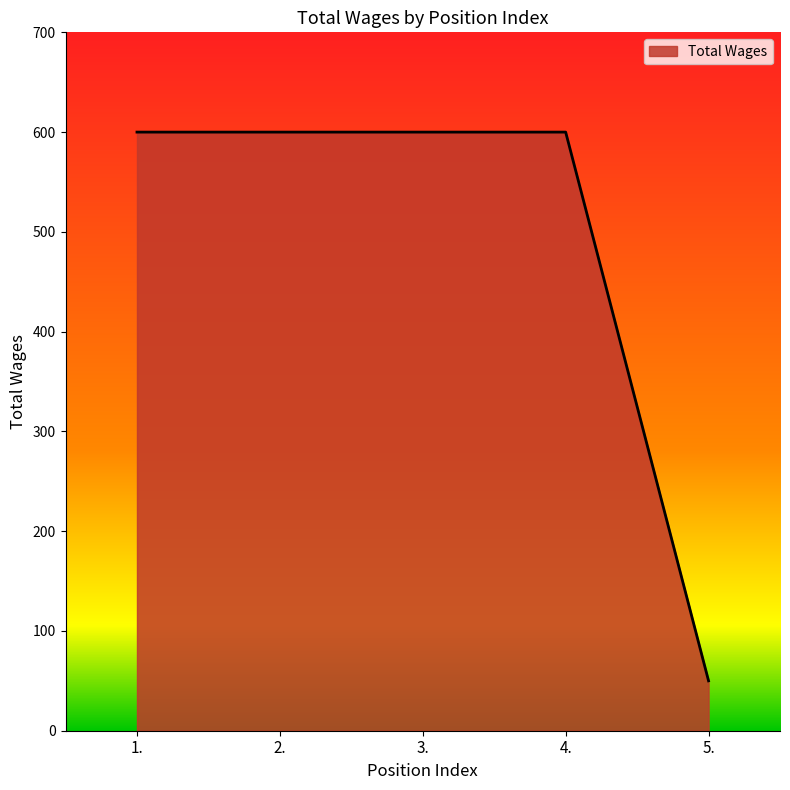

What is the minimum value shown in the chart?

50